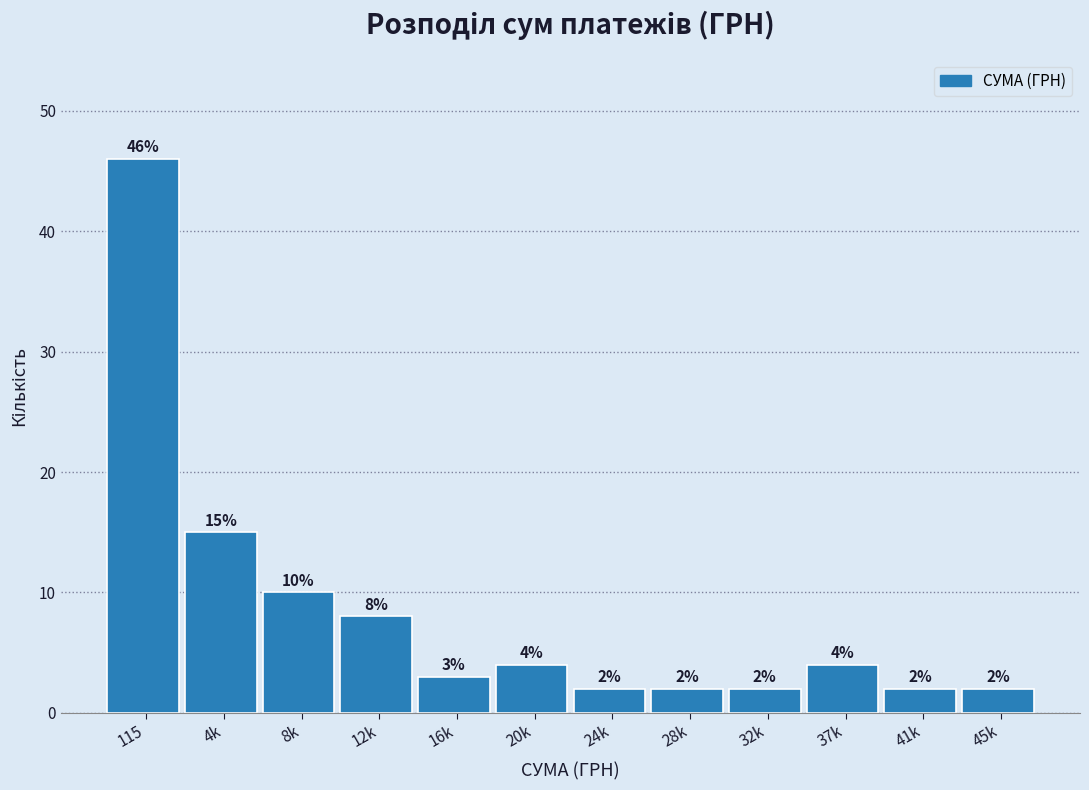

Reading right to left, extract all data points from this chart.

2	2	4	2	2	2	4	3	8	10	15	46